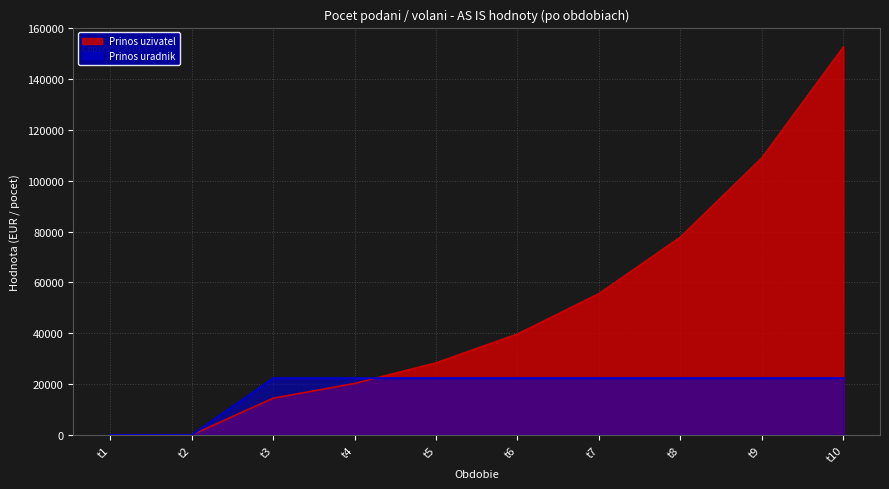

What are all the series names shown in the legend?

Prinos uzivatel, Prinos uradnik